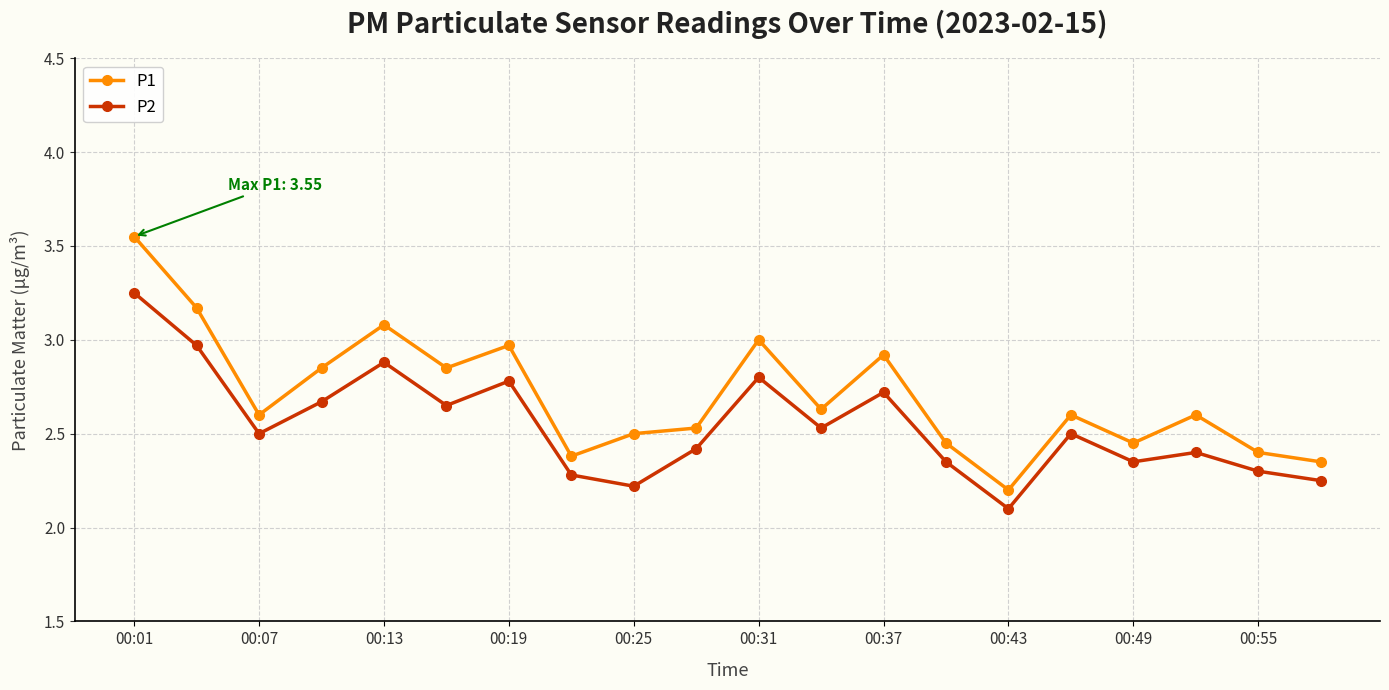

Rank the series by their average value, from lowest to highest.

P2, P1